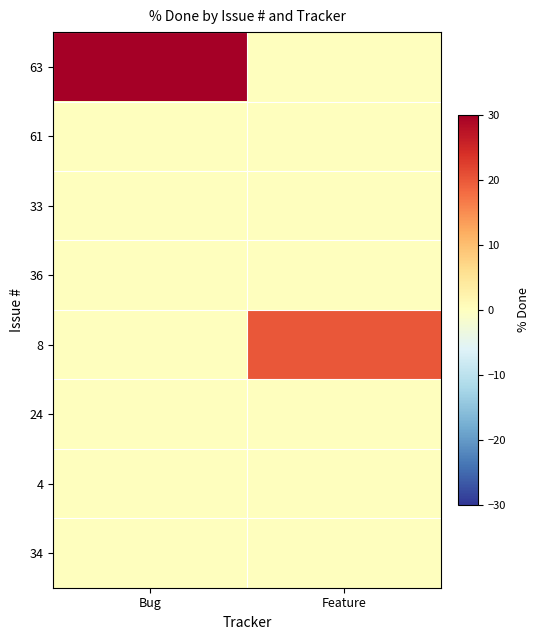

Which category has the highest value across all series?

Bug